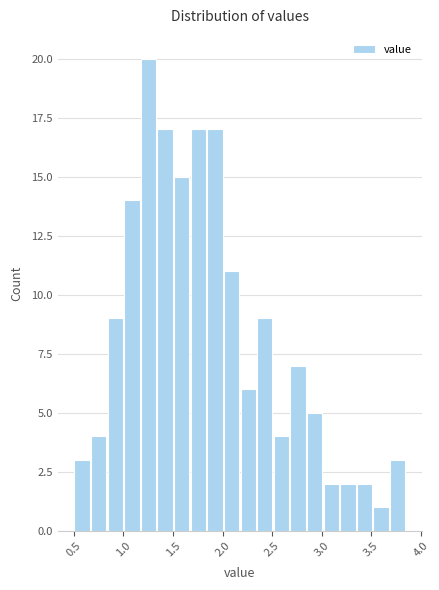

Read against the x-axis, roughly where is the centre of the tallest bar?

1.25